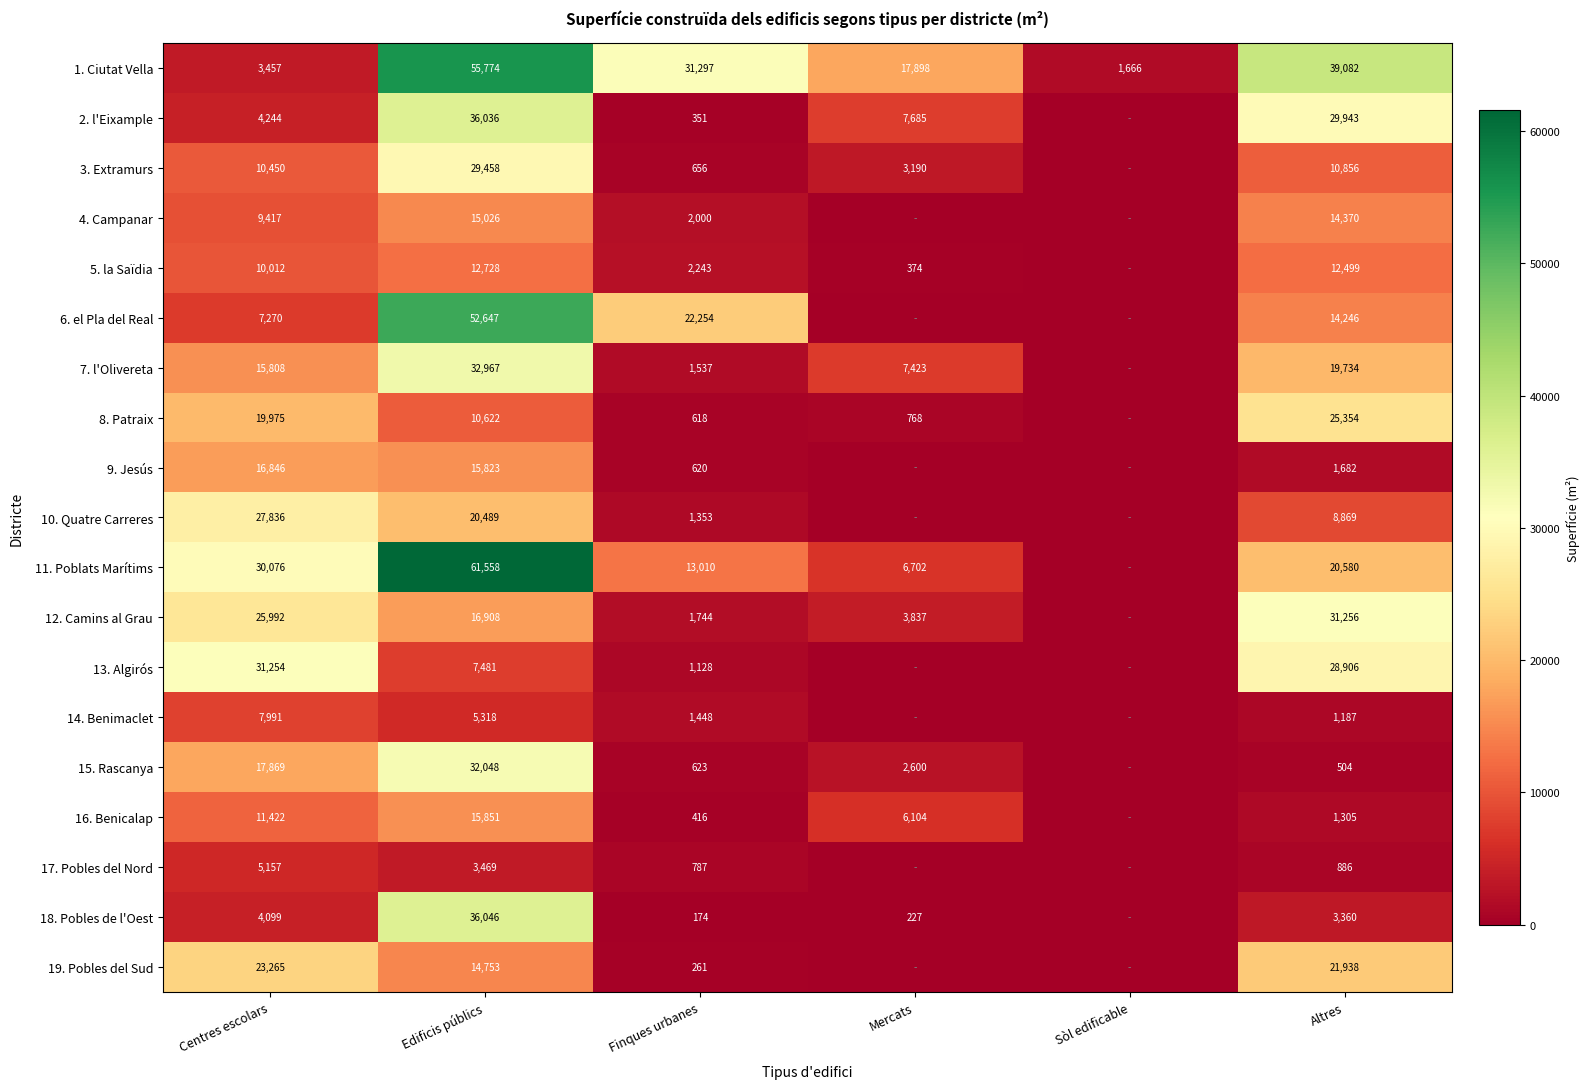

At which category is the sum across all series the highest?

Edificis públics